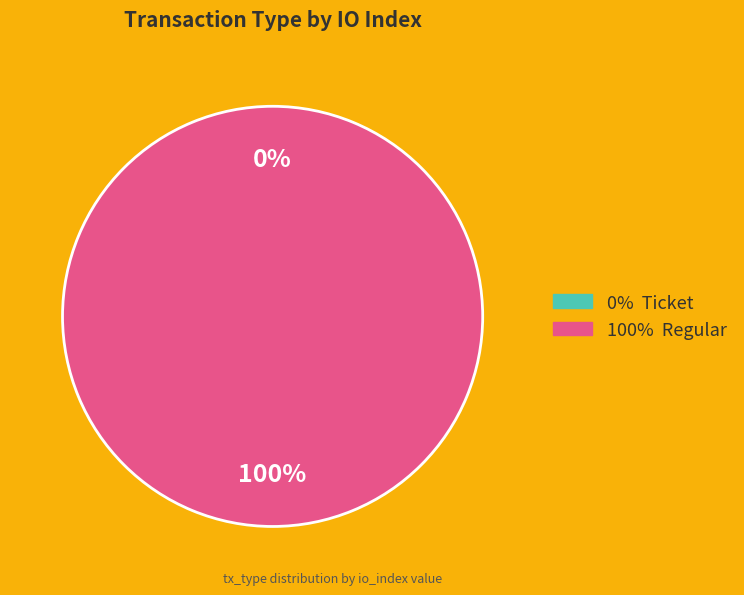

True or false: Regular accounts for 100% of the total.

True